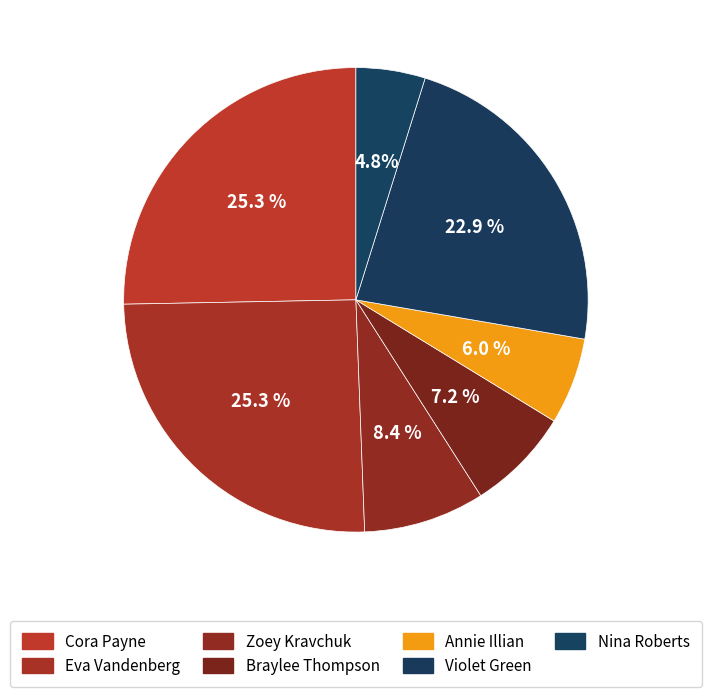

Is it true that Violet Green is 23% of the pie?

True